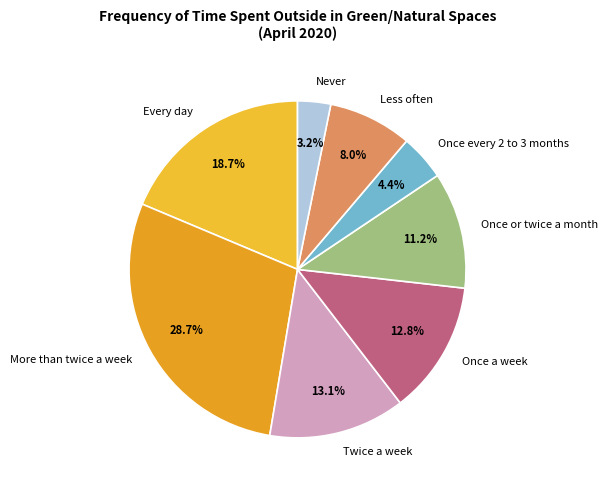

How many segments does this pie chart have?

8